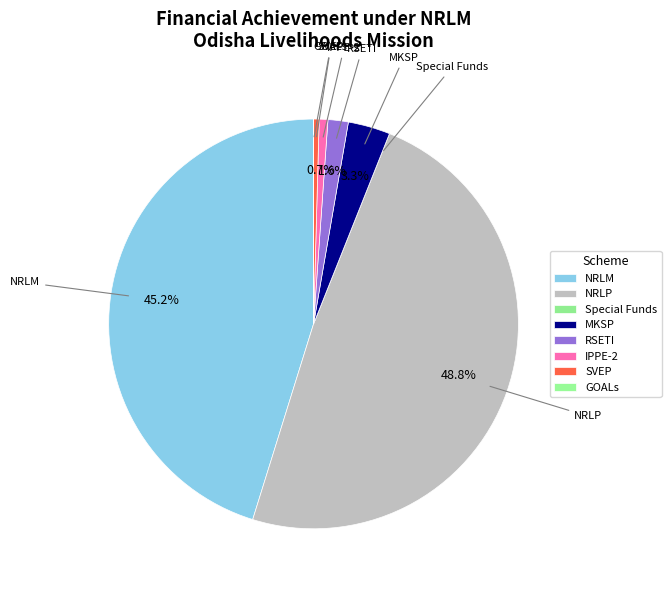

Do NRLM and NRLP together represent more than half of the pie?

Yes